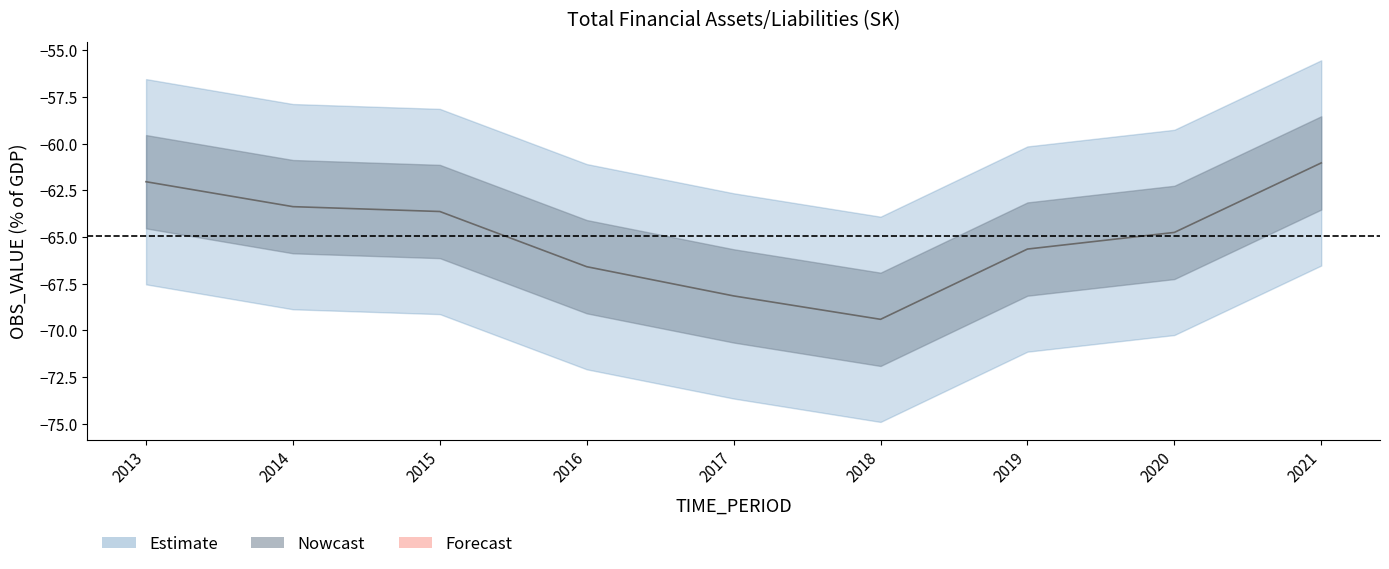

Rank the categories by value from highest to lowest.

2021, 2013, 2014, 2015, 2020, 2019, 2016, 2017, 2018